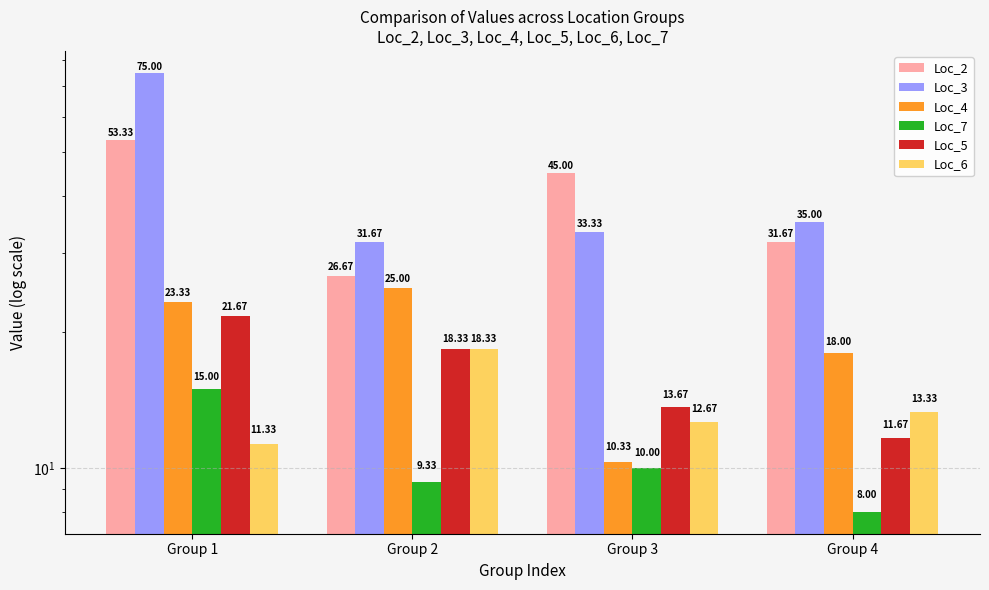

What is the sum of the Loc_4 values at Group 3 and Group 4?

28.3